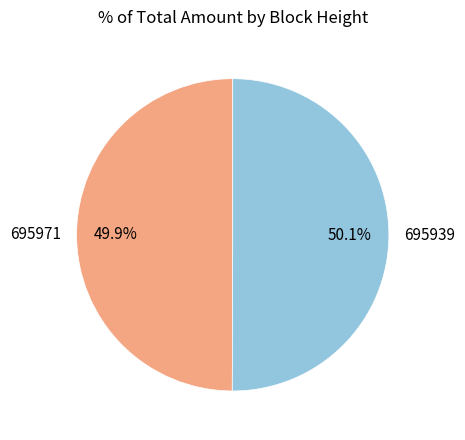

Is it true that 695939 is 37% of the pie?

False